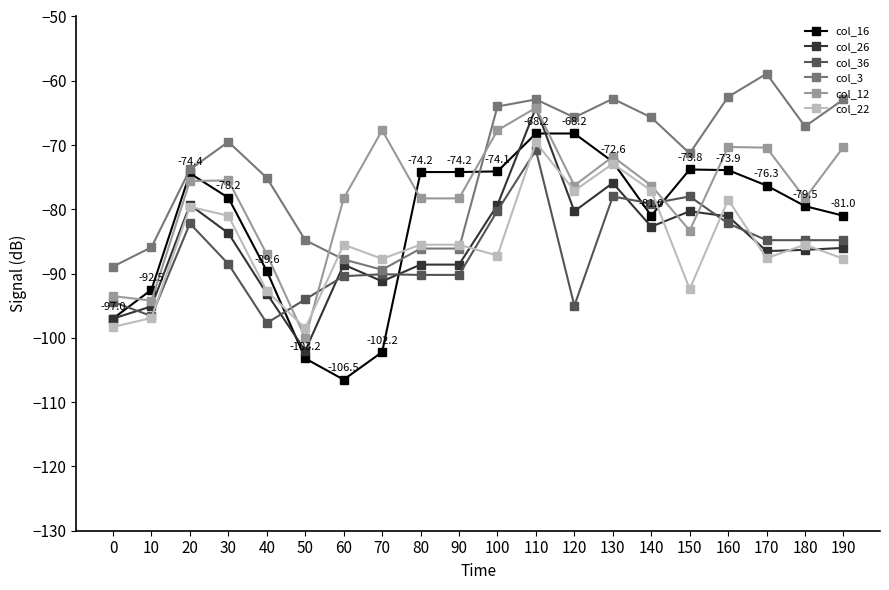

Count the number of categories in the chart.

20